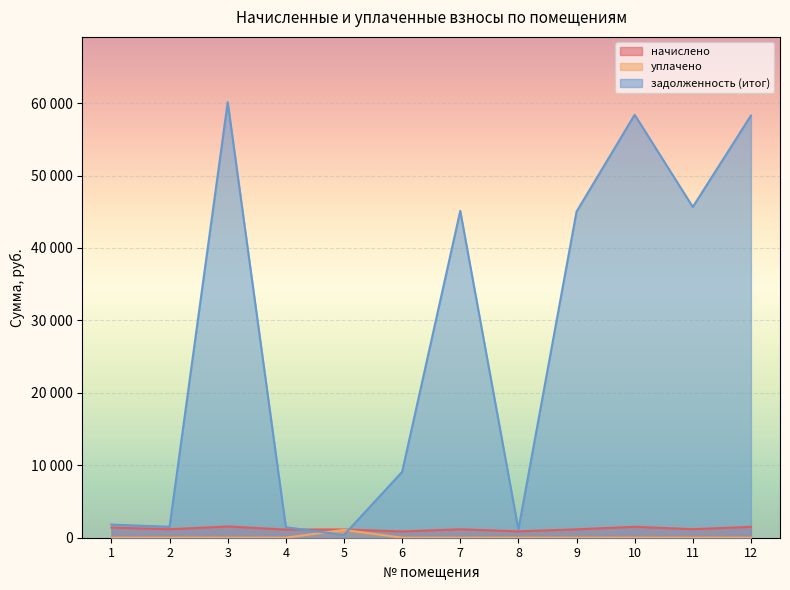

How many interior local peaks does the задолженность (итог) series have?

3